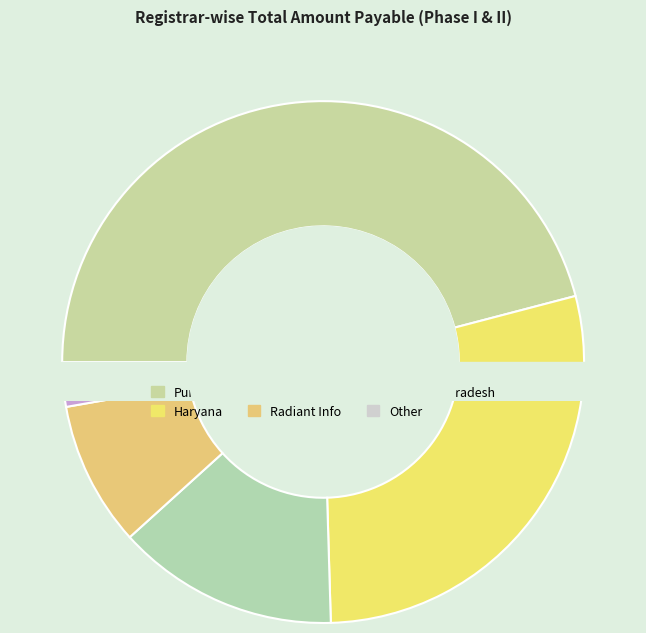

Is it true that Govt of Punjab is 46% of the pie?

True